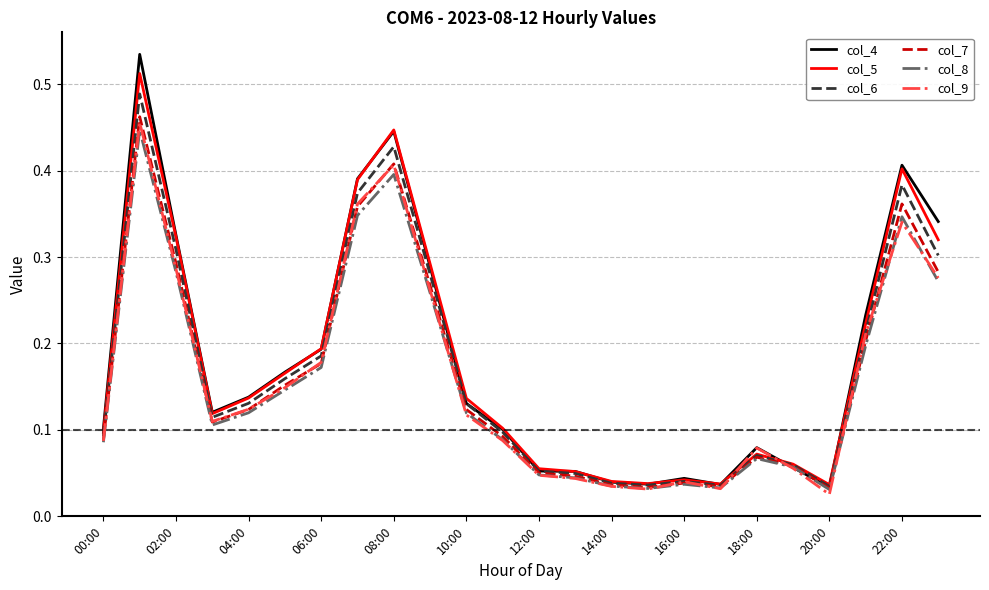

How many lines are shown in the chart?

6